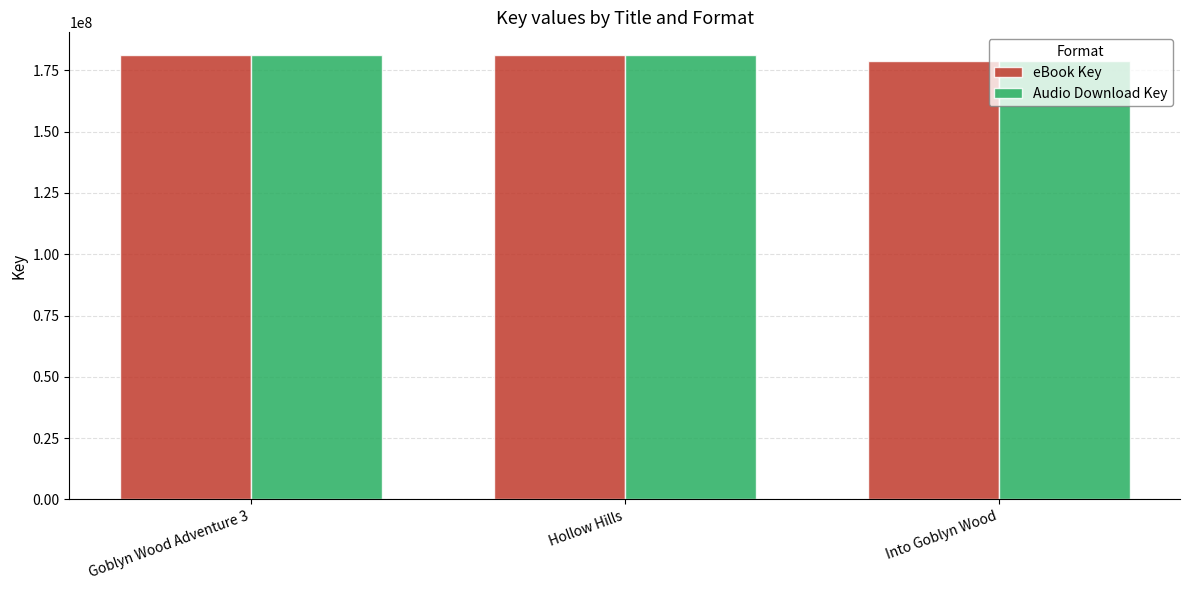

At which category does the chart reach its minimum across all series?

Into Goblyn Wood